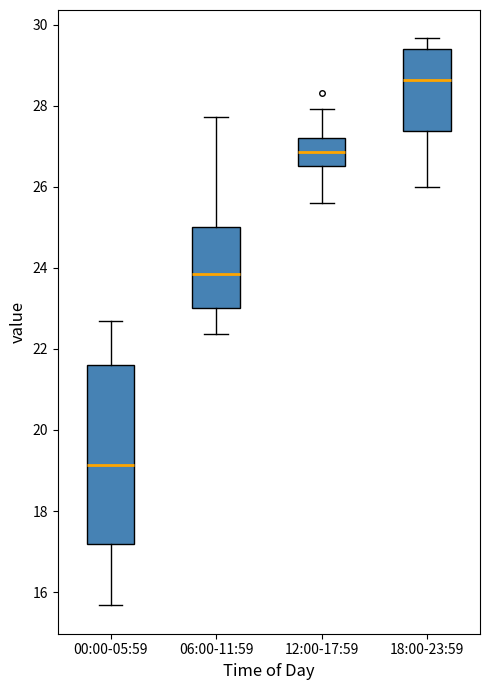

Which box's median line is the lowest?

00:00-05:59